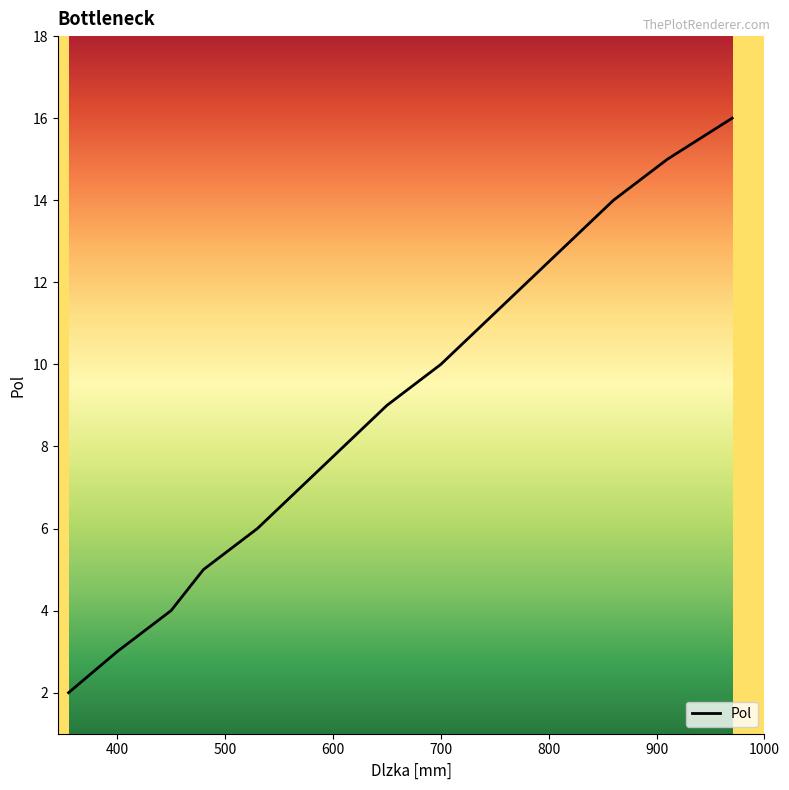

How many lines are shown in the chart?

1